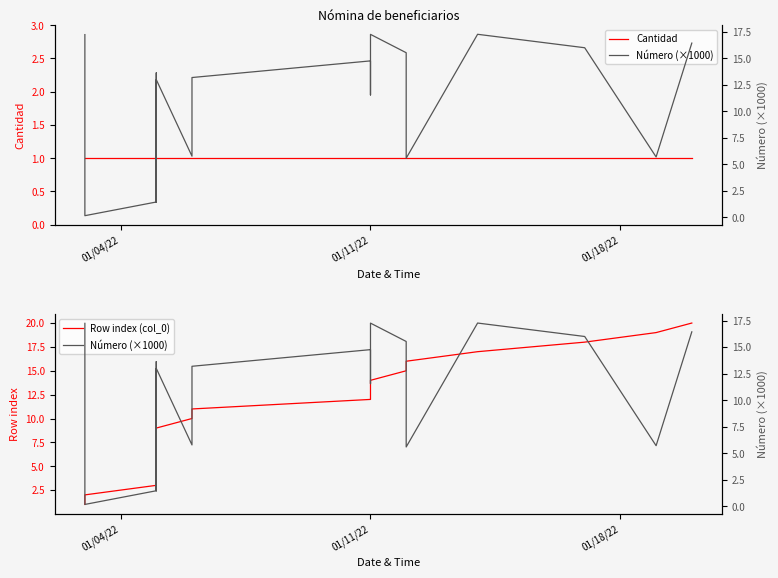

True or false: Row index (col_0) and Cantidad cross at least once.

False